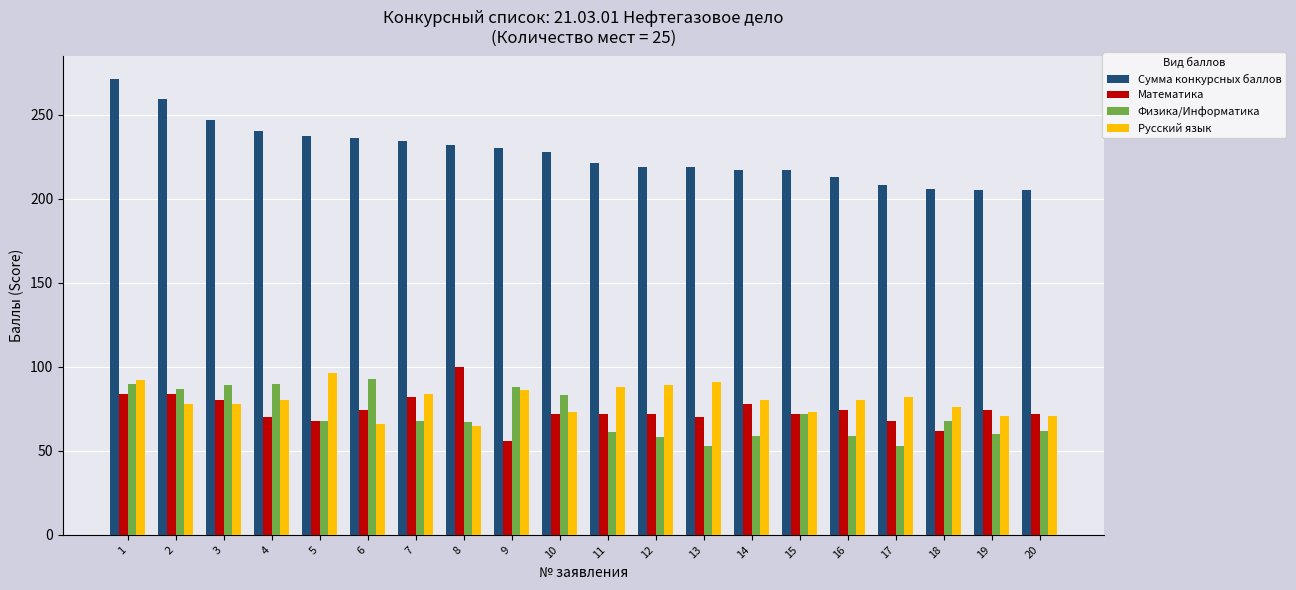

Rank the series at 12 from lowest to highest value.

Физика/Информатика, Математика, Русский язык, Сумма конкурсных баллов